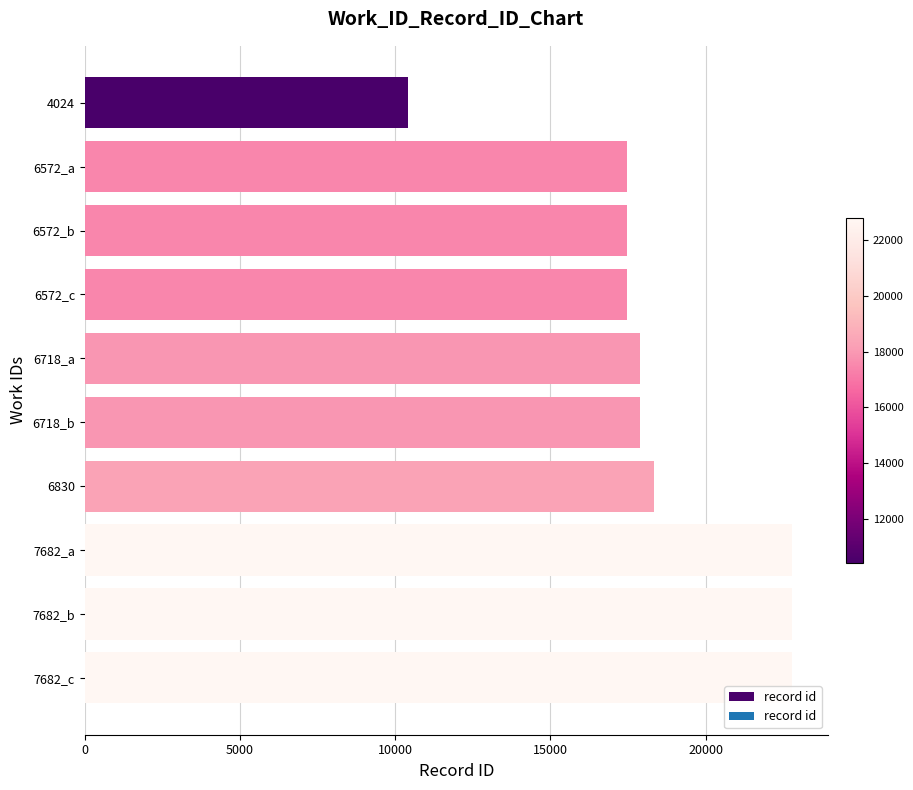

True or false: the data shows 27640 at 6718_b.

False